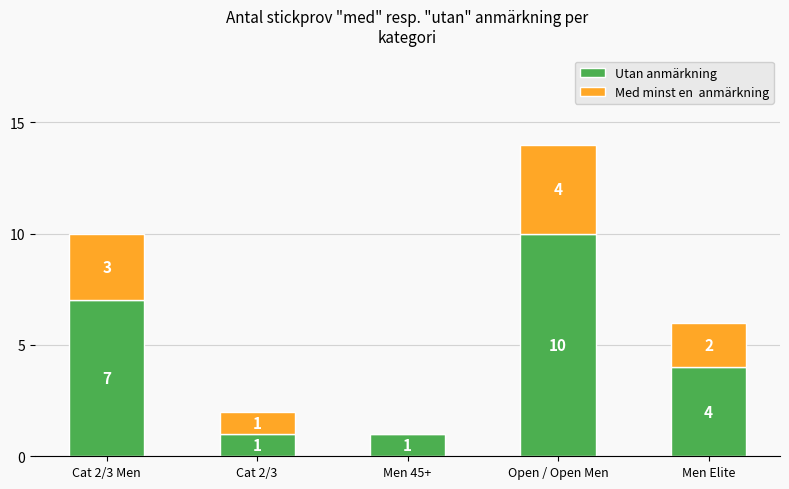

At which category is the sum across all series the highest?

Open / Open Men